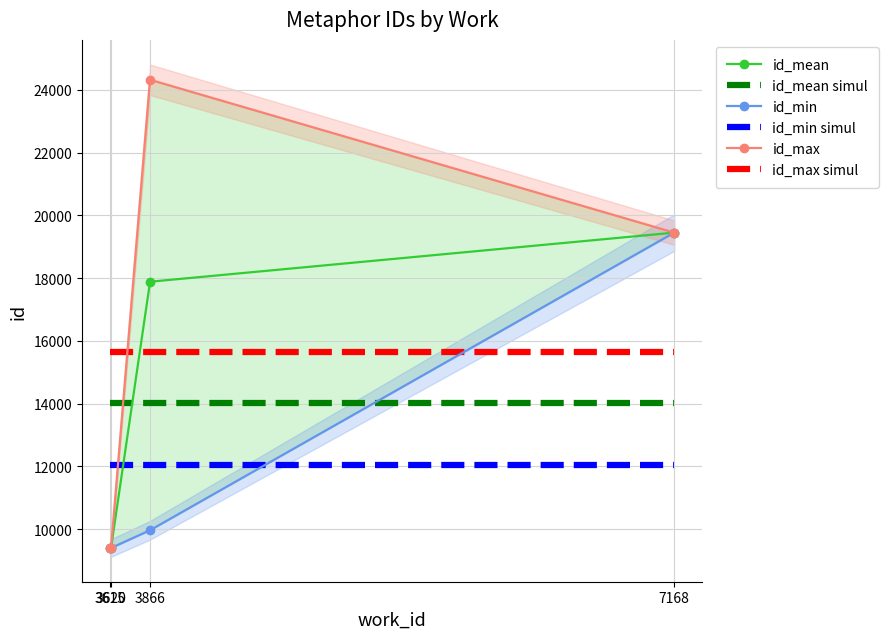

Reading left to right, list all the values displayed in this chart.

id_mean: 9388.0	9396.0	17885.0	19450.0
id_mean simul: 14029.8	14029.8	14029.8	14029.8
id_min: 9388.0	9396.0	9963.0	19450.0
id_min simul: 12049.2	12049.2	12049.2	12049.2
id_max: 9388.0	9396.0	24323.0	19450.0
id_max simul: 15639.2	15639.2	15639.2	15639.2